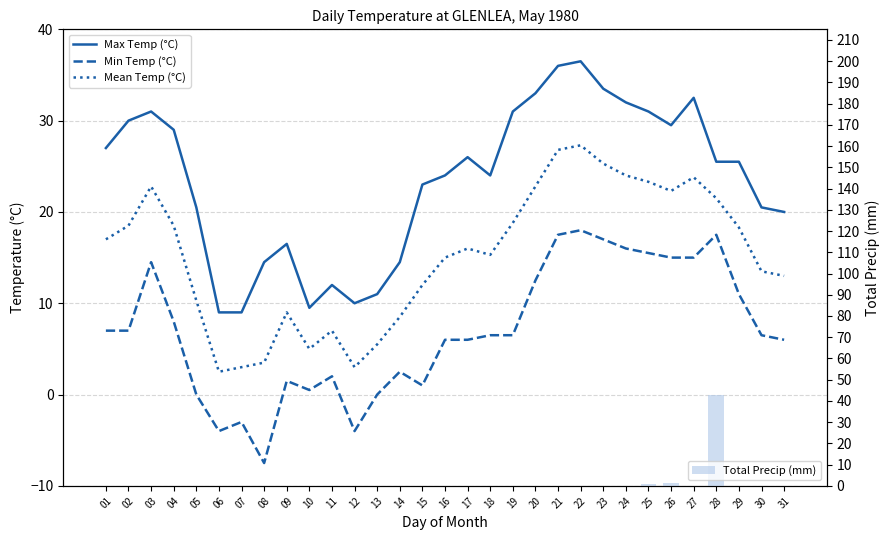

At how many categories does at least one series exceed 25?

16